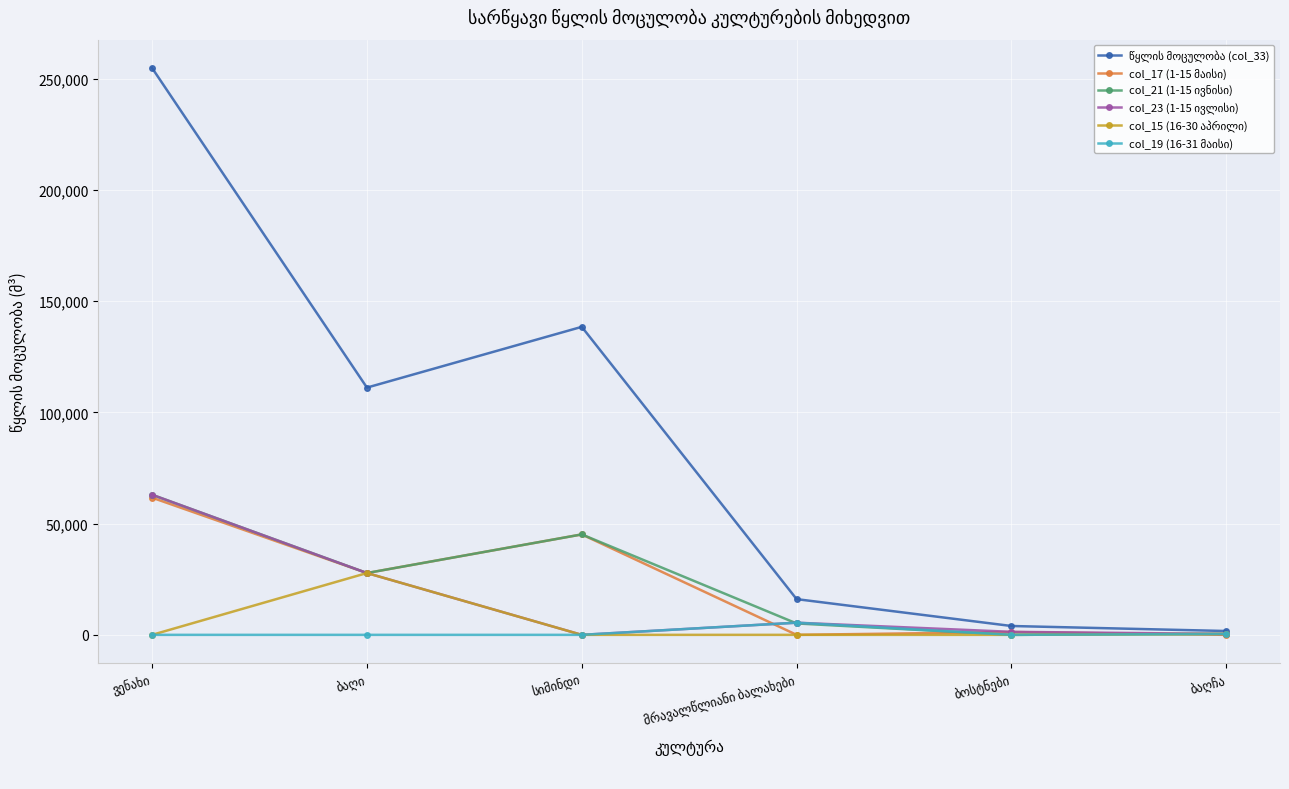

How many categories are shown in the chart?

6